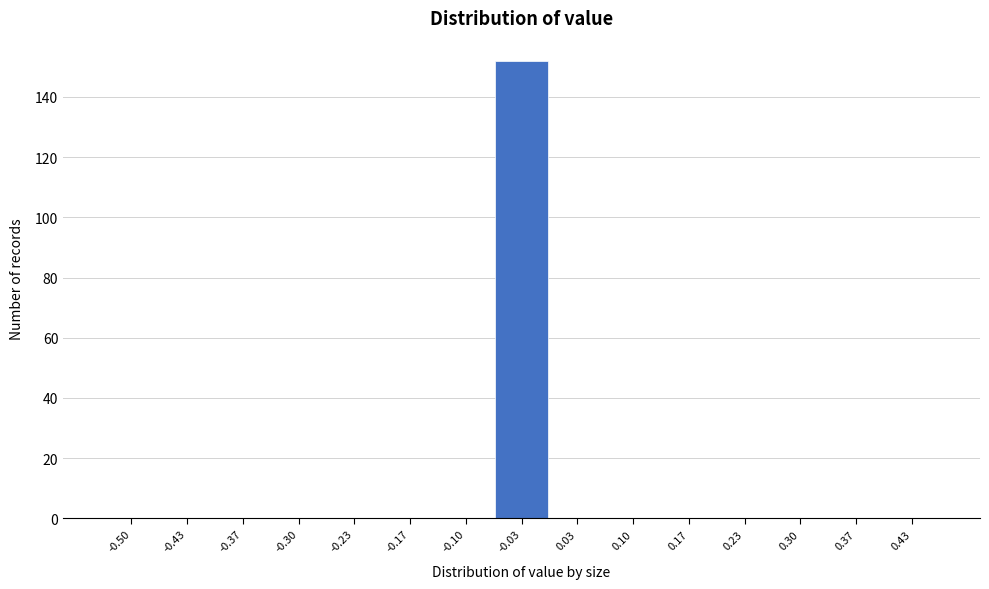

Reading left to right, extract all data points from this chart.

-0.50=0	-0.43=0	-0.37=0	-0.30=0	-0.23=0	-0.17=0	-0.10=0	-0.03=152	0.03=0	0.10=0	0.17=0	0.23=0	0.30=0	0.37=0	0.43=0